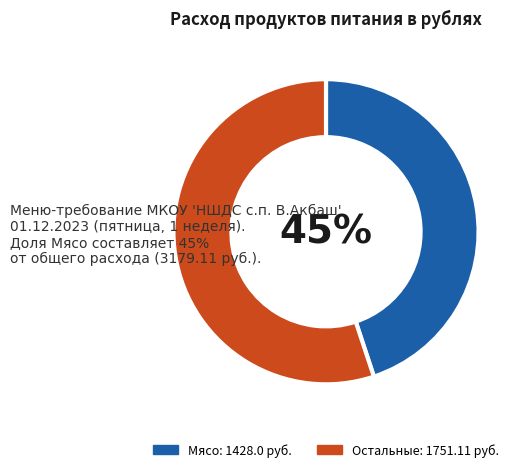

To the nearest percent, what is the difference between the largest and smallest slice percentages?

10%